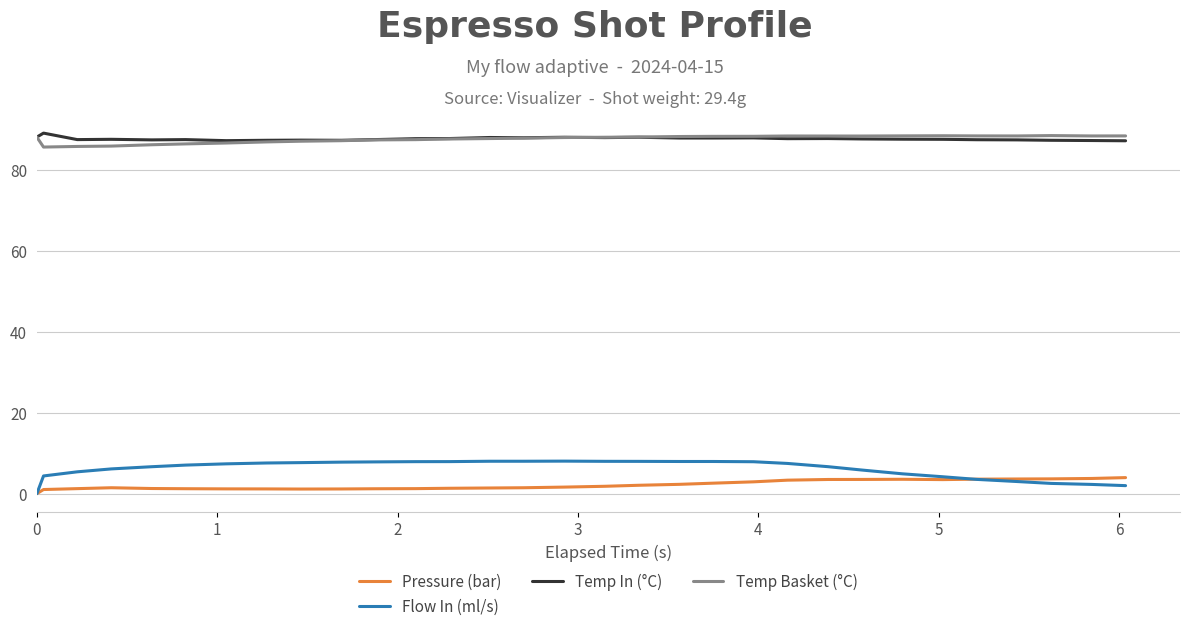

What is the highest value of the Temp Basket (°C) series?

88.4